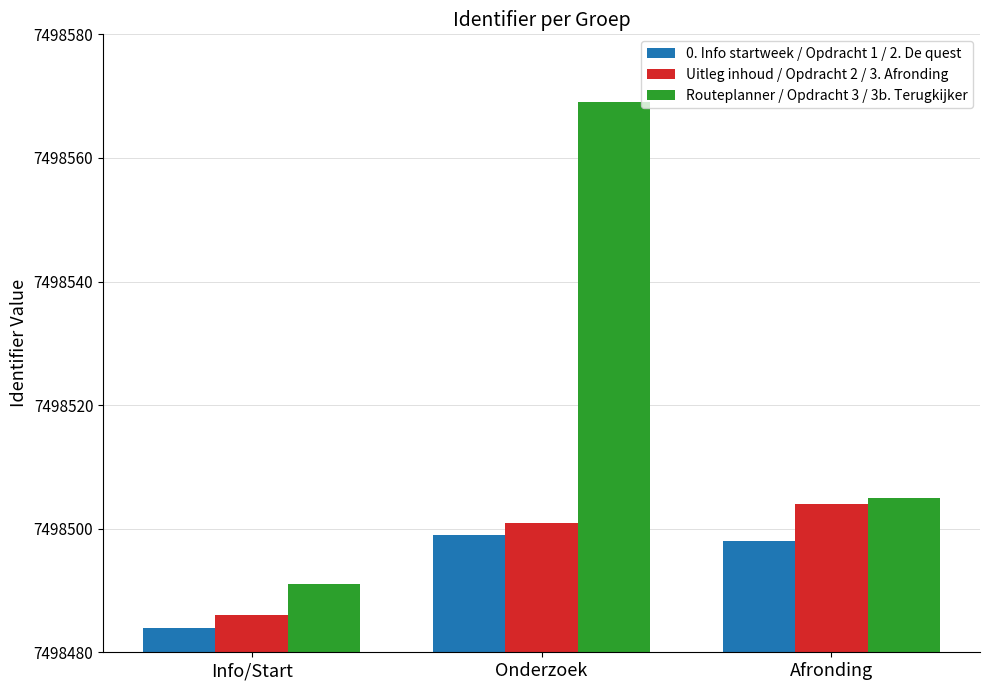

How many categories are shown in the chart?

3